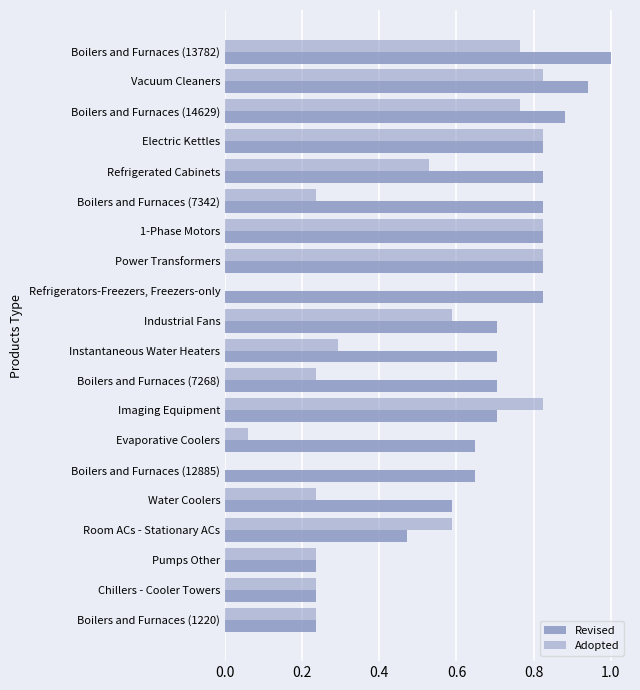

How many series are shown in this chart?

2